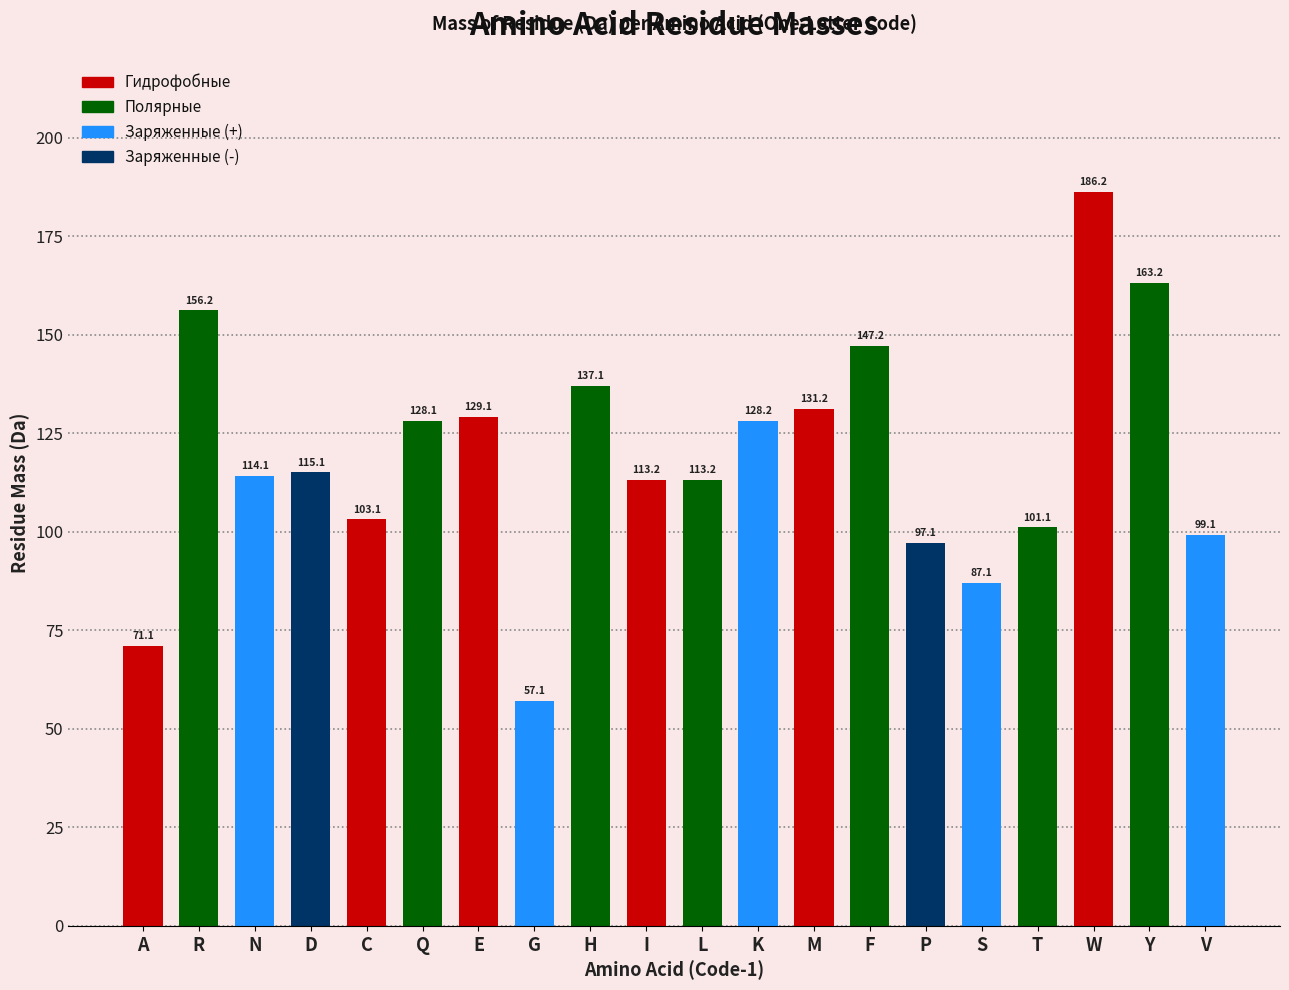

What is the value of the 1st bar from the left?

71.1